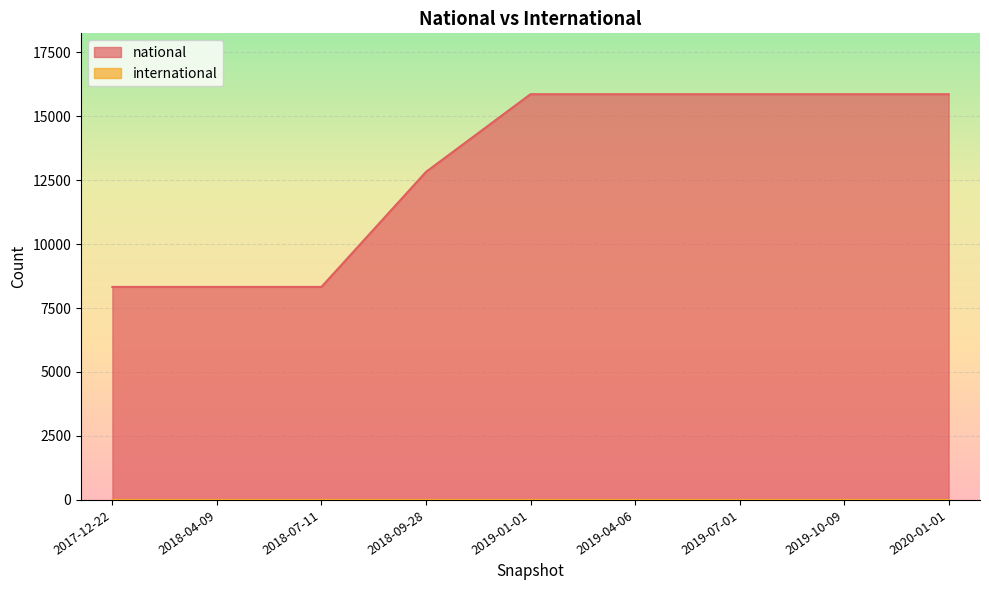

Which label corresponds to the smallest value in the chart?

2017-12-22